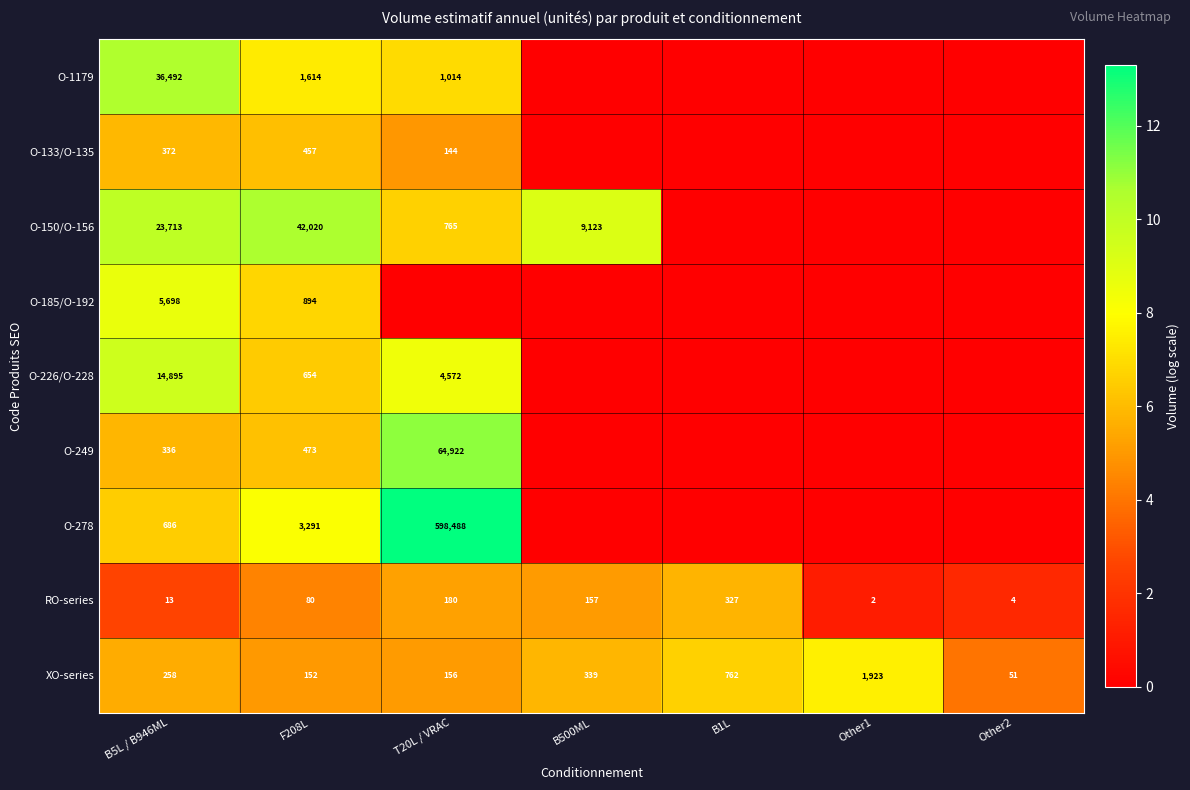

At B5L / B946ML, list the series in order from largest to smallest.

O-1179, O-150/O-156, O-226/O-228, O-185/O-192, O-278, O-133/O-135, O-249, XO-series, RO-series